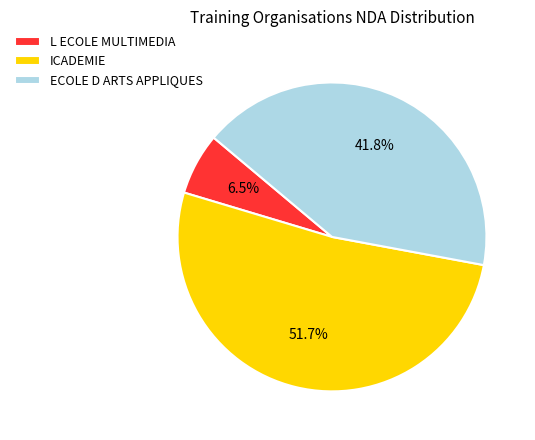

To the nearest percent, what portion does ECOLE D ARTS APPLIQUES represent?

42%